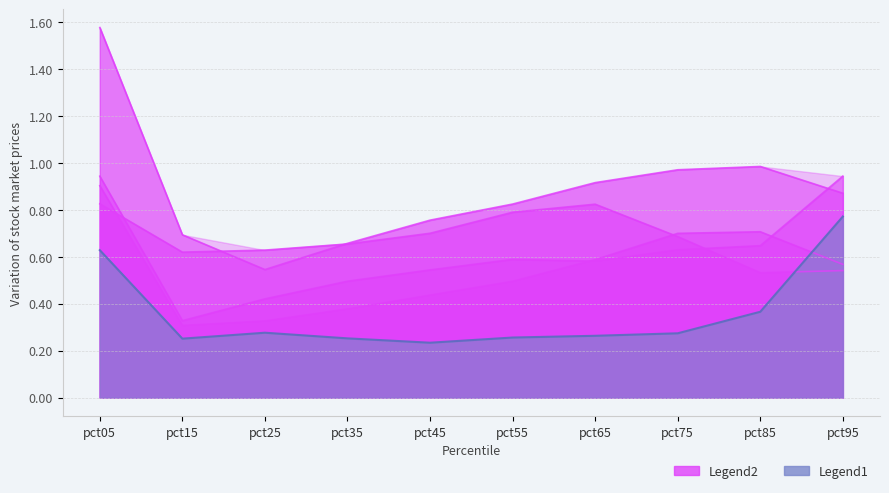

Which category has the highest value across all series?

pct05